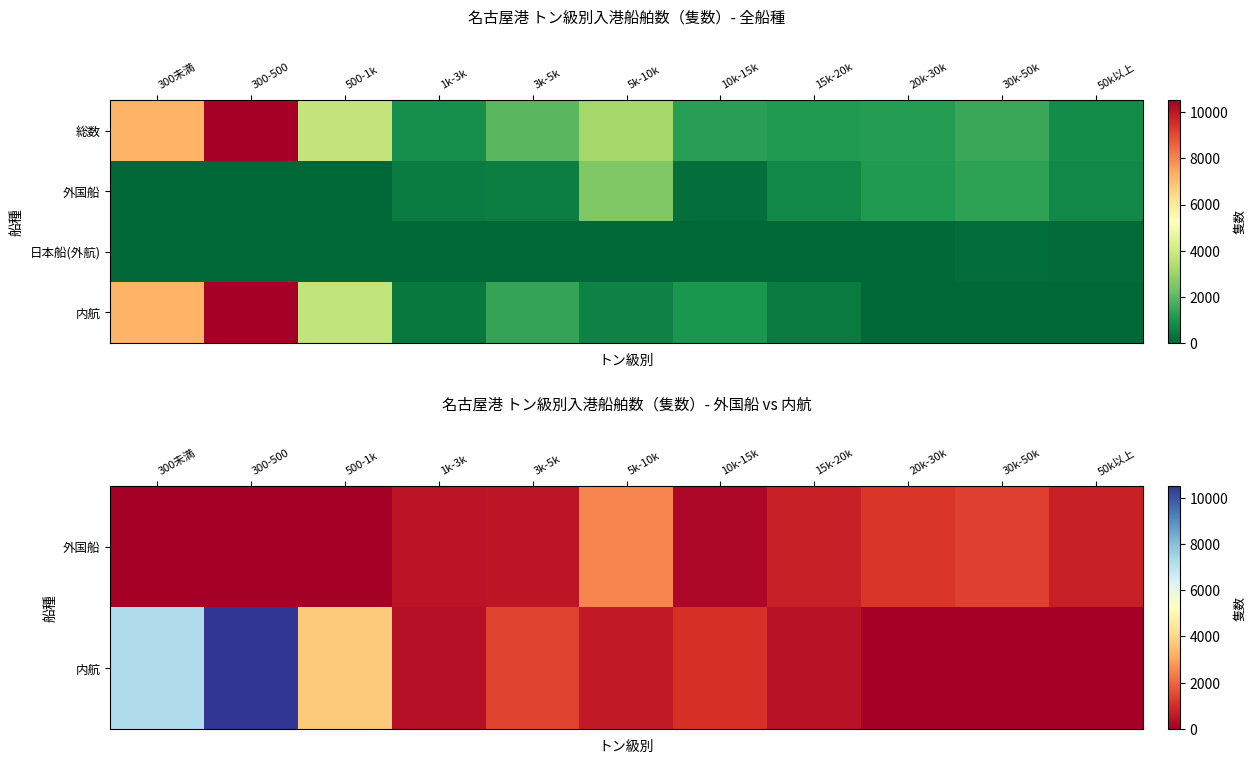

How many series are shown in this chart?

4